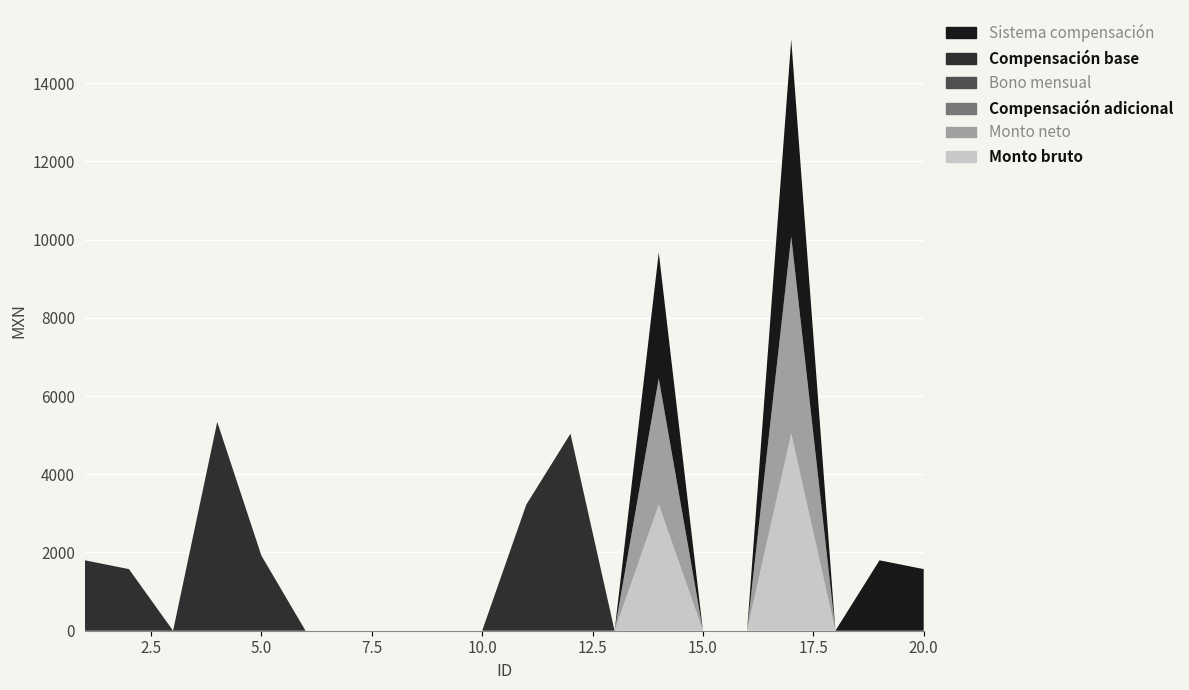

Reading left to right, list all the values displayed in this chart.

Monto bruto: 1=0.0	2=0.0	3=0.0	4=0.0	5=0.0	6=0.0	7=0.0	8=0.0	9=0.0	10=0.0	11=0.0	12=0.0	13=0.0	14=3223.9	15=0.0	16=0.0	17=5037.6	18=0.0	19=0.0	20=0.0
Monto neto: 1=0.0	2=0.0	3=0.0	4=0.0	5=0.0	6=0.0	7=0.0	8=0.0	9=0.0	10=0.0	11=0.0	12=0.0	13=0.0	14=3223.9	15=0.0	16=0.0	17=5037.6	18=0.0	19=0.0	20=0.0
Compensación adicional: 1=0.0	2=0.0	3=0.0	4=0.0	5=0.0	6=0.0	7=0.0	8=0.0	9=0.0	10=0.0	11=0.0	12=0.0	13=0.0	14=0.0	15=0.0	16=0.0	17=0.0	18=0.0	19=0.0	20=0.0
Bono mensual: 1=0.0	2=0.0	3=0.0	4=0.0	5=0.0	6=0.0	7=0.0	8=0.0	9=0.0	10=0.0	11=0.0	12=0.0	13=0.0	14=0.0	15=0.0	16=0.0	17=0.0	18=0.0	19=0.0	20=0.0
Compensación base: 1=1801.0	2=1575.0	3=0.0	4=5338.5	5=1920.0	6=0.0	7=0.0	8=0.0	9=0.0	10=0.0	11=3223.9	12=5037.6	13=0.0	14=0.0	15=0.0	16=0.0	17=0.0	18=0.0	19=0.0	20=0.0
Sistema compensación: 1=0.0	2=0.0	3=0.0	4=0.0	5=0.0	6=0.0	7=0.0	8=0.0	9=0.0	10=0.0	11=0.0	12=0.0	13=0.0	14=3223.9	15=0.0	16=0.0	17=5037.6	18=0.0	19=1801.0	20=1575.0